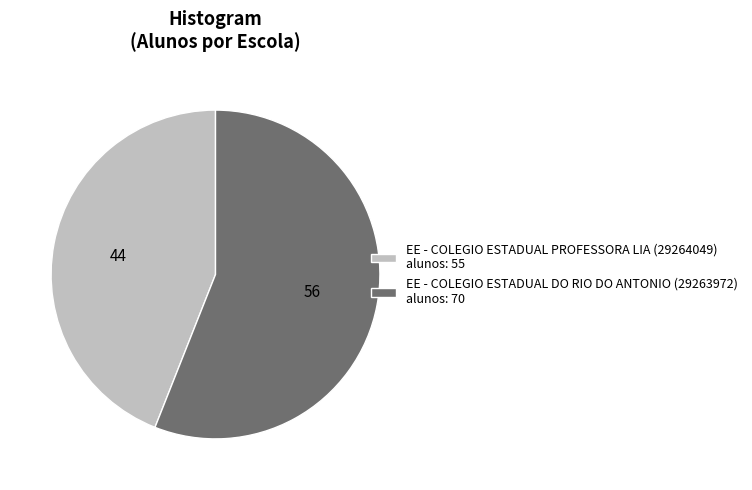

True or false: EE - COLEGIO ESTADUAL PROFESSORA LIA (29264049) alunos: 55 accounts for 54% of the total.

False